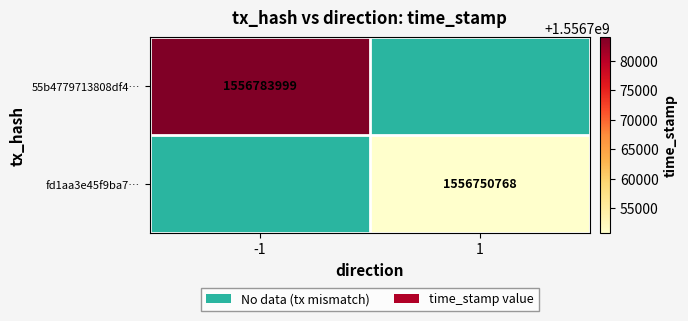

True or false: 55b4779713808df4… has a value of 2327622670 at -1.

False